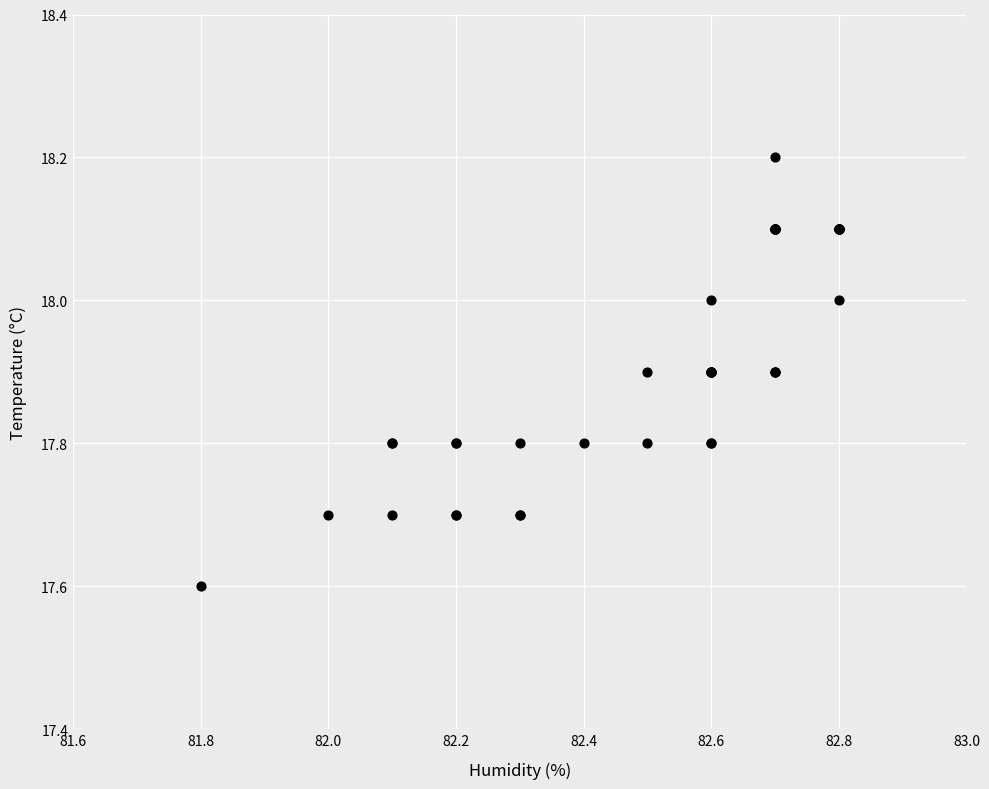

What Y value in the scatter plot is closest to 17?

17.6